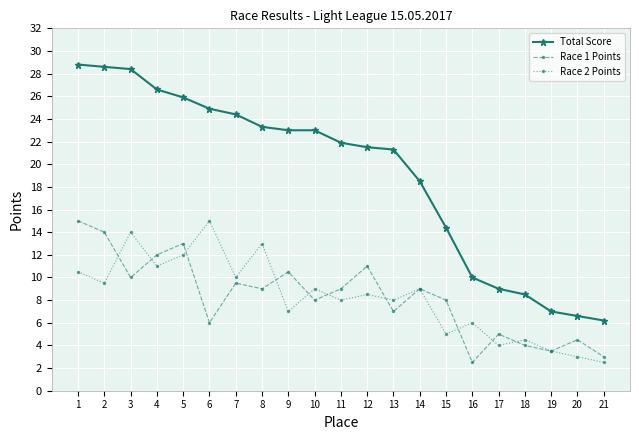

True or false: Race 1 Points and Total Score intersect in this chart.

False